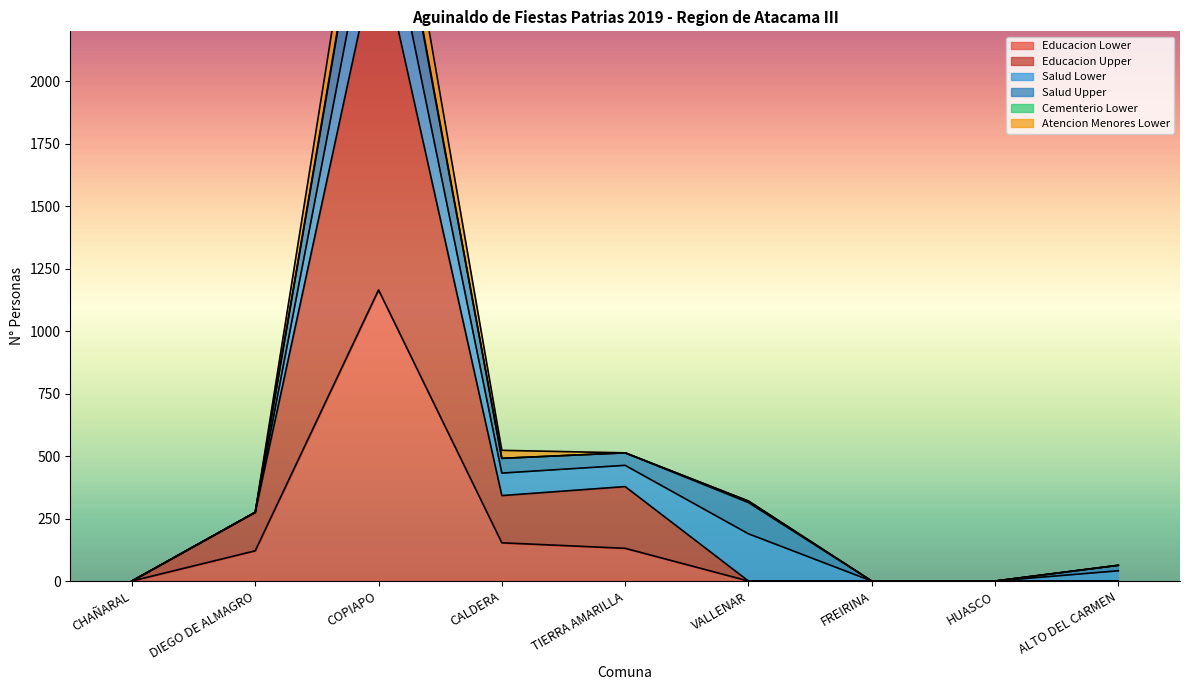

List the labels in order of Educacion Upper value, smallest first.

CHAÑARAL, VALLENAR, FREIRINA, HUASCO, ALTO DEL CARMEN, DIEGO DE ALMAGRO, CALDERA, TIERRA AMARILLA, COPIAPO